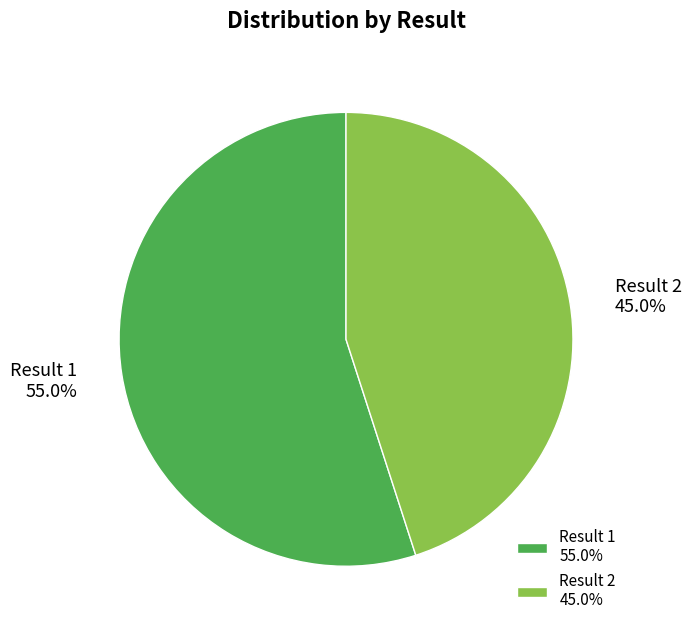

Between Result 2 45.0% and Result 1 55.0%, which is larger?

Result 1 55.0%